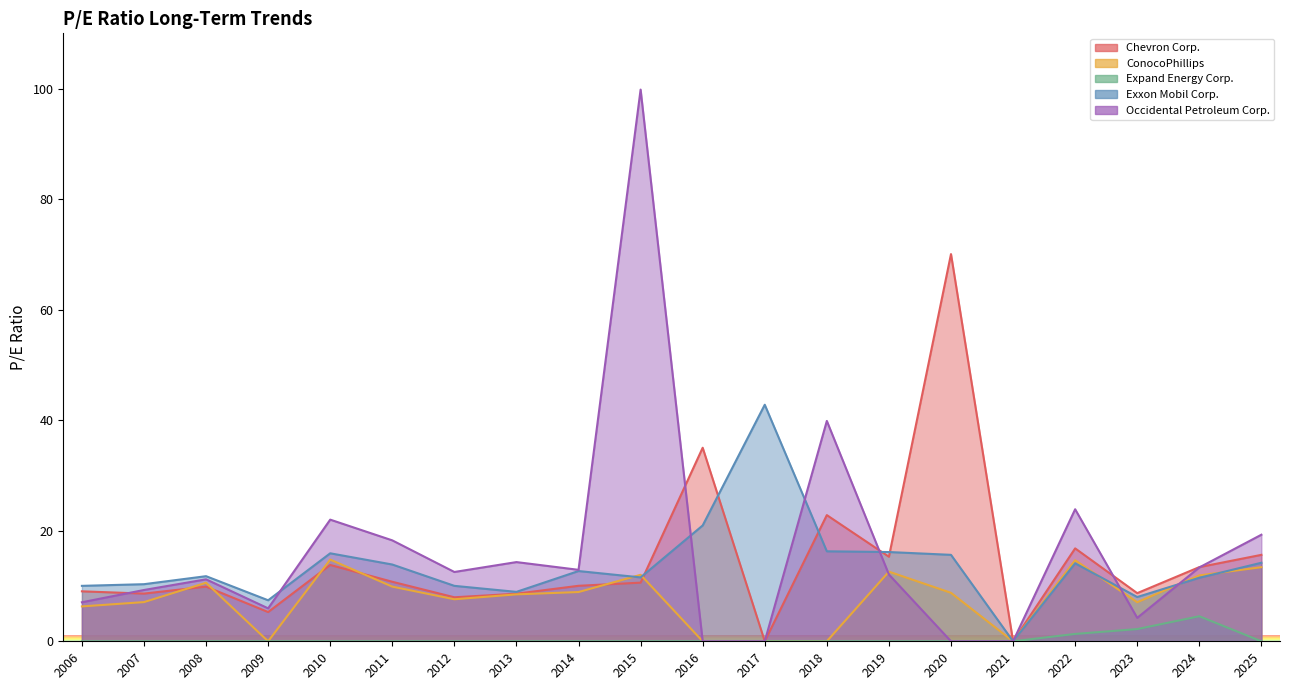

True or false: Chevron Corp. and Expand Energy Corp. intersect in this chart.

False